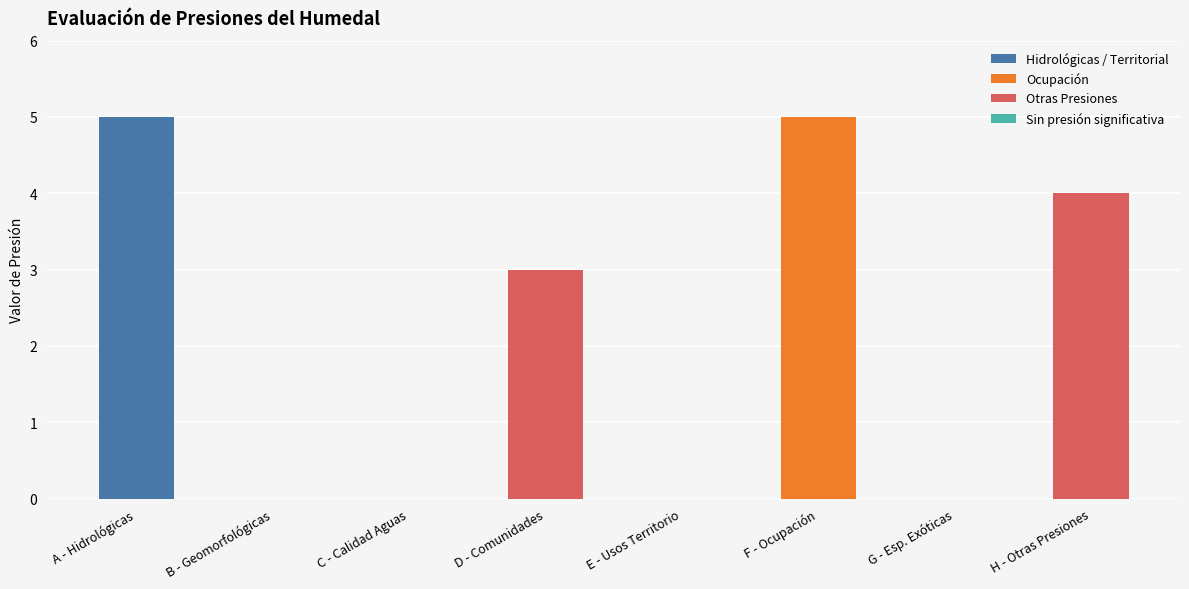

How many values are between 0 and 5?

8